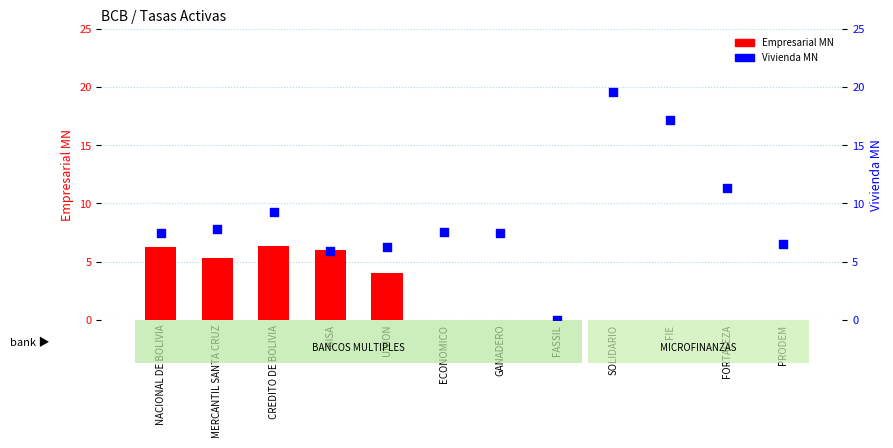

What is the total value across all series at CREDITO DE BOLIVIA?

15.6